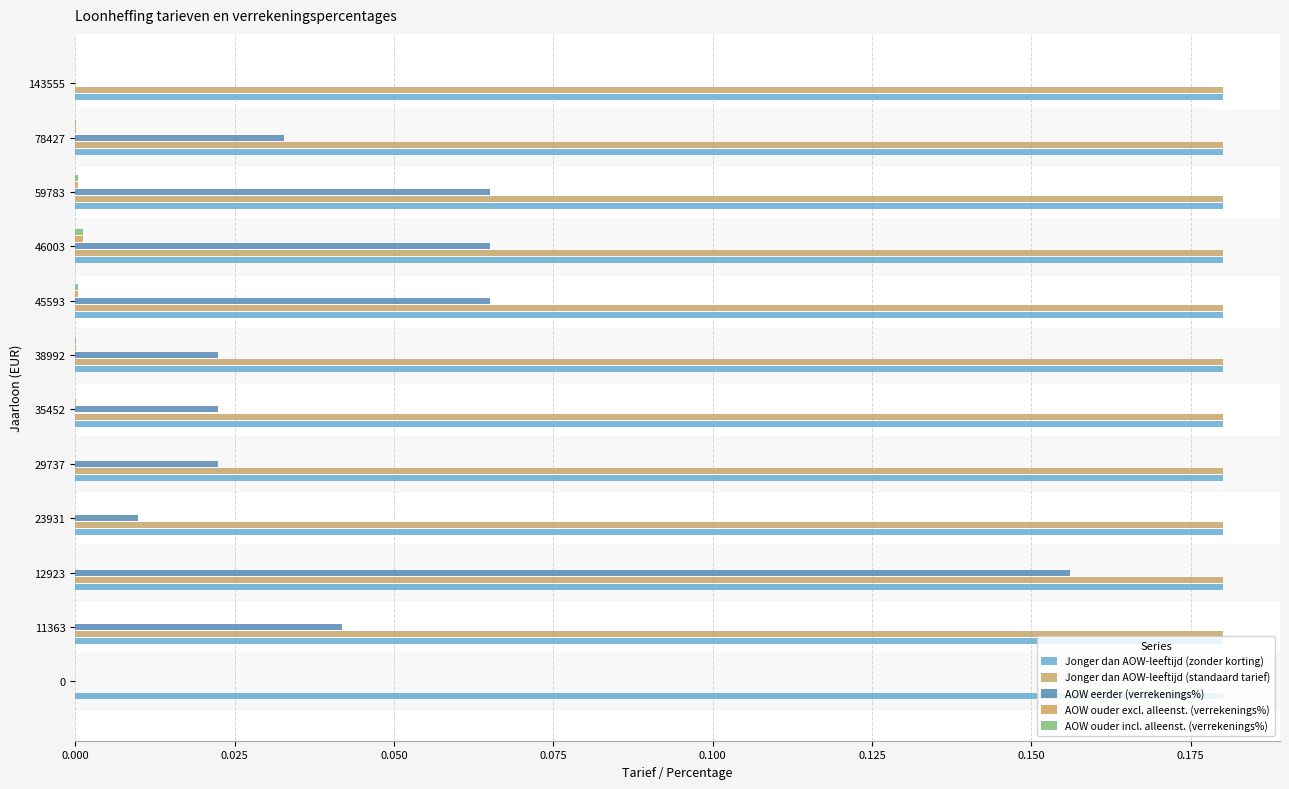

How many distinct data groups are displayed?

5